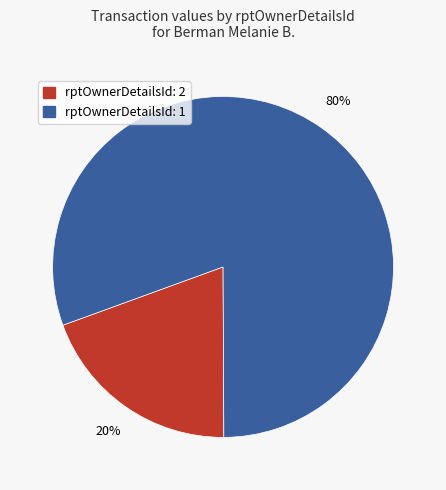

Count the number of slices in the pie.

2